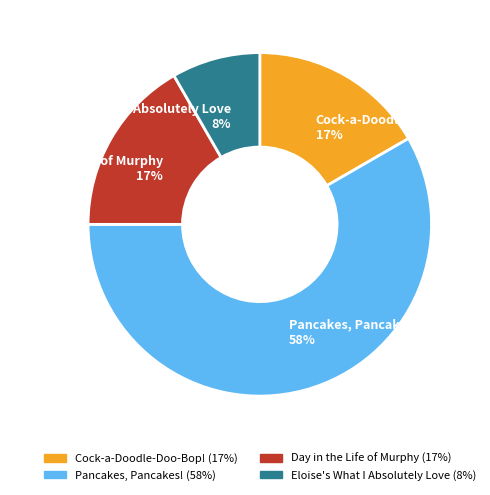

What is the smallest slice in the pie chart?

Eloise's What I Absolutely Love